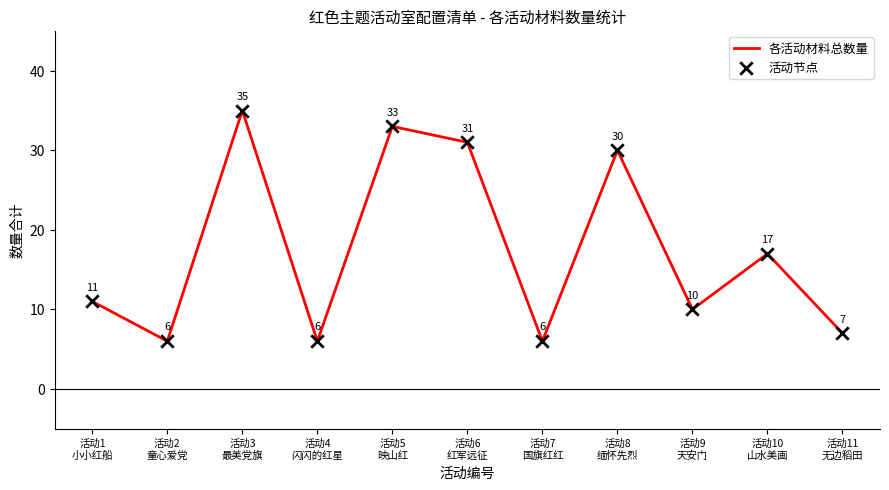

What is the minimum value shown in the chart?

6